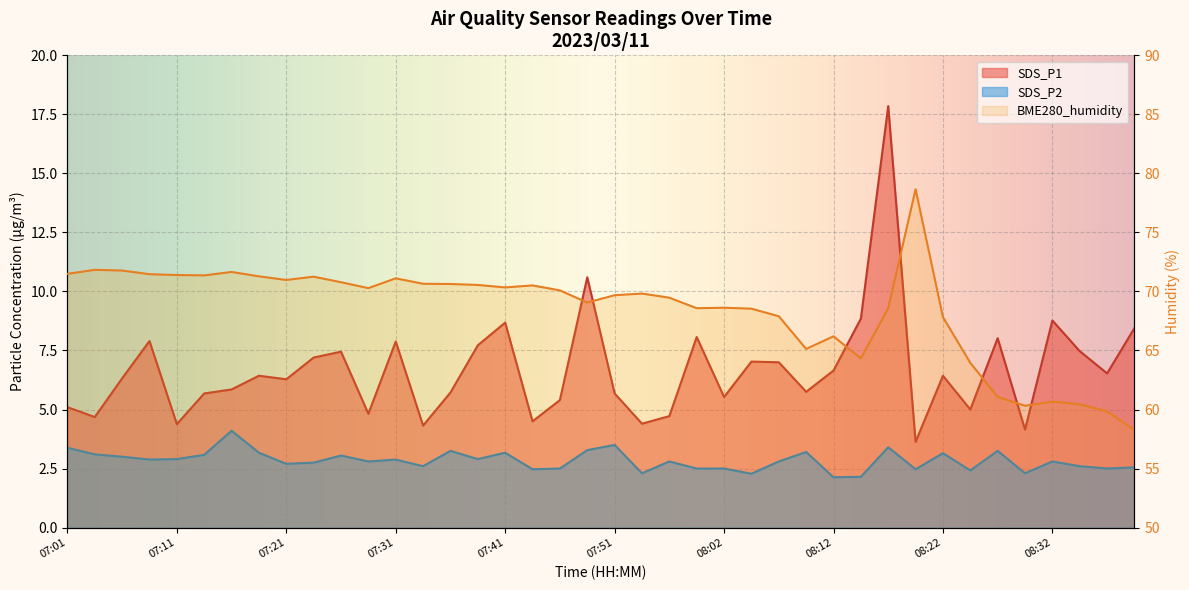

Between 07:24 and 07:16, which is larger?

07:24